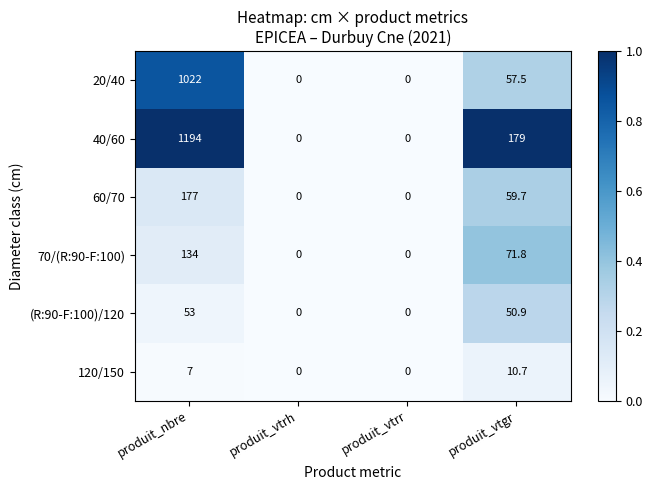

Which series has the largest total across all categories?

40/60